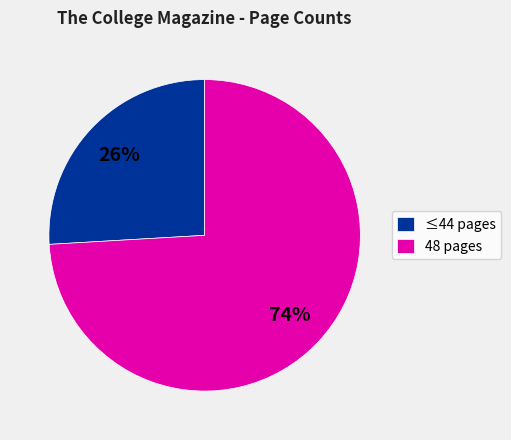

Is it true that ≤44 pages is 26% of the pie?

True